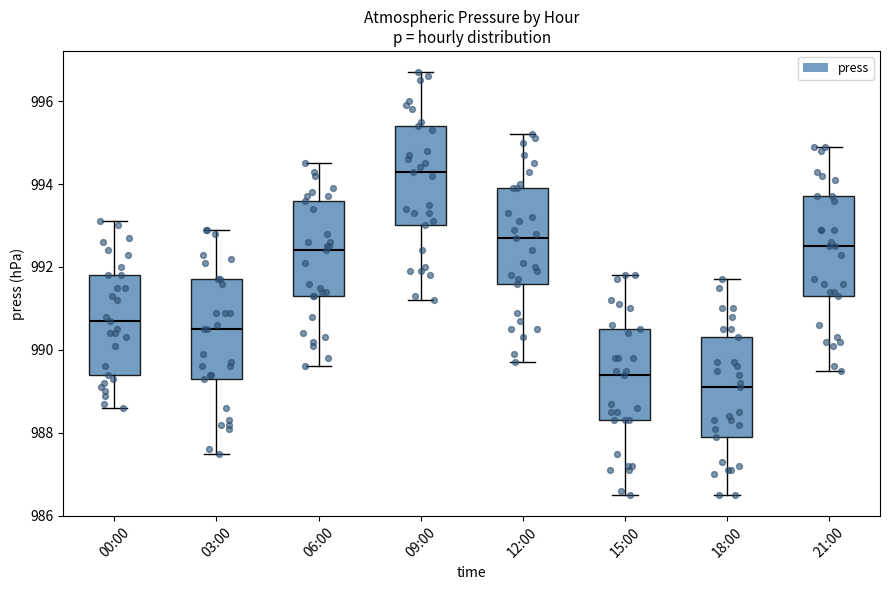

Reading left to right, transcribe this box plot: for each box, give where its median line is, the range the box spans, and where its two whiskers end, as read against the y-axis. The values are not printed on the chart, so give them approximately, as read against the axis.

00:00: median 990.8, box 989.4 to 991.8, whiskers 988.6 to 993.2
03:00: median 990.6, box 989.4 to 991.8, whiskers 987.6 to 993.0
06:00: median 992.4, box 991.4 to 993.6, whiskers 989.6 to 994.6
09:00: median 994.4, box 993.0 to 995.4, whiskers 991.2 to 996.8
12:00: median 992.8, box 991.6 to 994.0, whiskers 989.8 to 995.2
15:00: median 989.4, box 988.4 to 990.6, whiskers 986.6 to 991.8
18:00: median 989.2, box 988.0 to 990.4, whiskers 986.6 to 991.8
21:00: median 992.6, box 991.4 to 993.8, whiskers 989.6 to 995.0